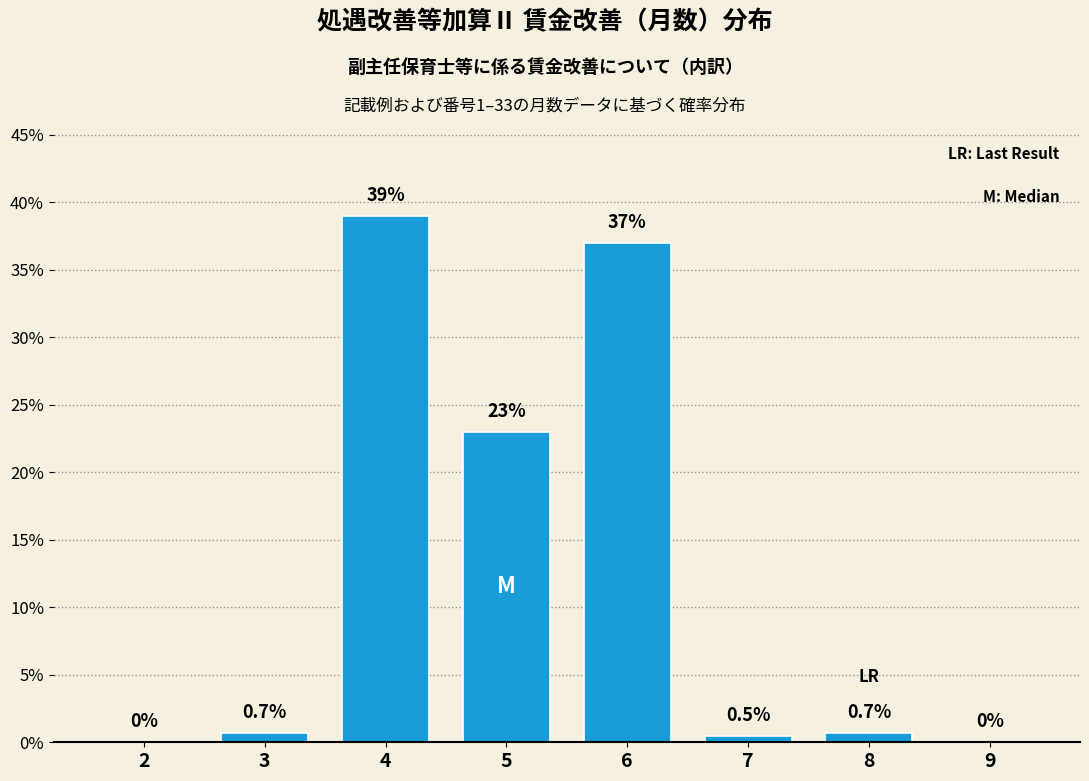

Reading left to right, list all the values displayed in this chart.

2=0.0	3=0.7	4=39.0	5=23.0	6=37.0	7=0.5	8=0.7	9=0.0